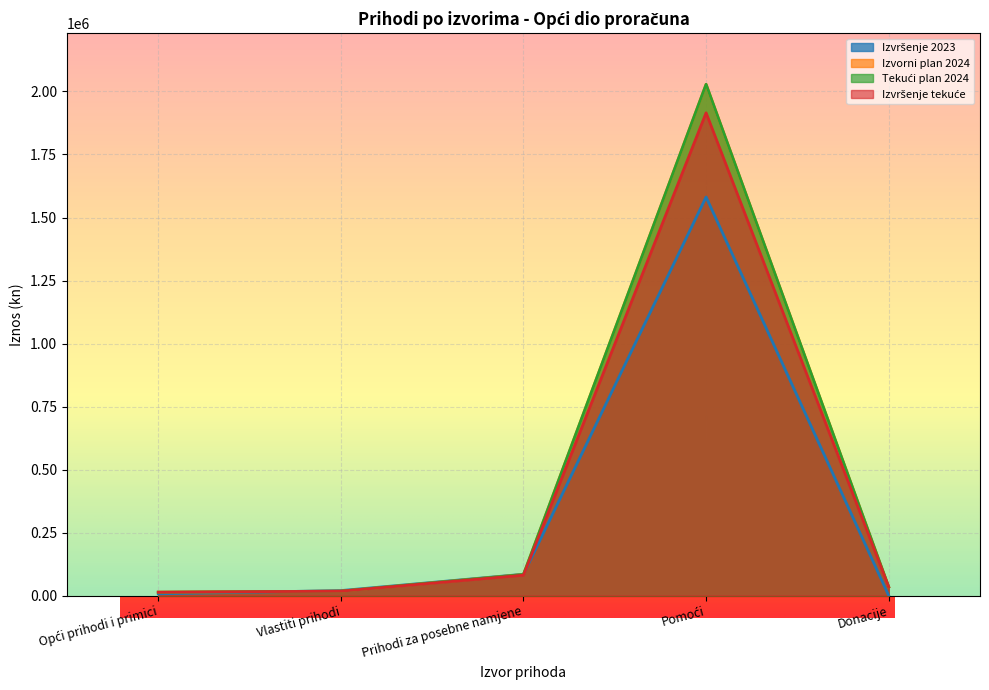

How many times do Izvršenje 2023 and Tekući plan 2024 cross each other?

2